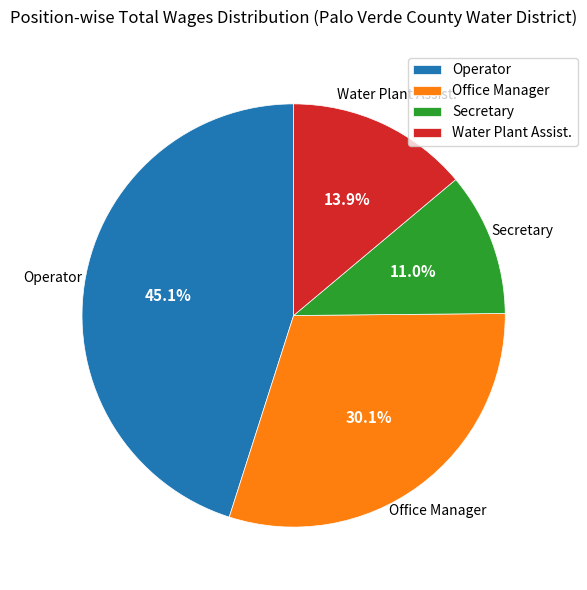

How many segments does this pie chart have?

4